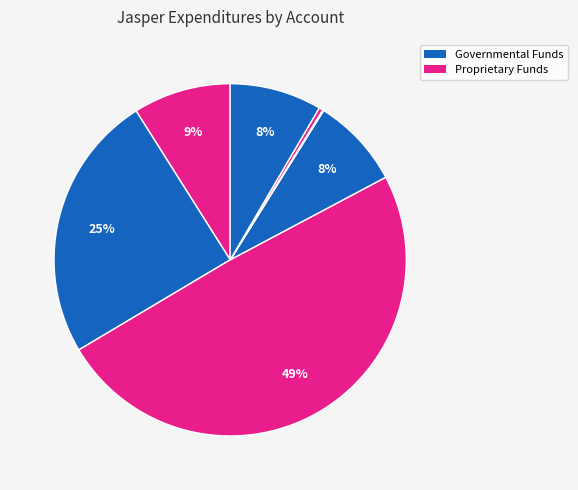

How many slices are in this pie chart?

8